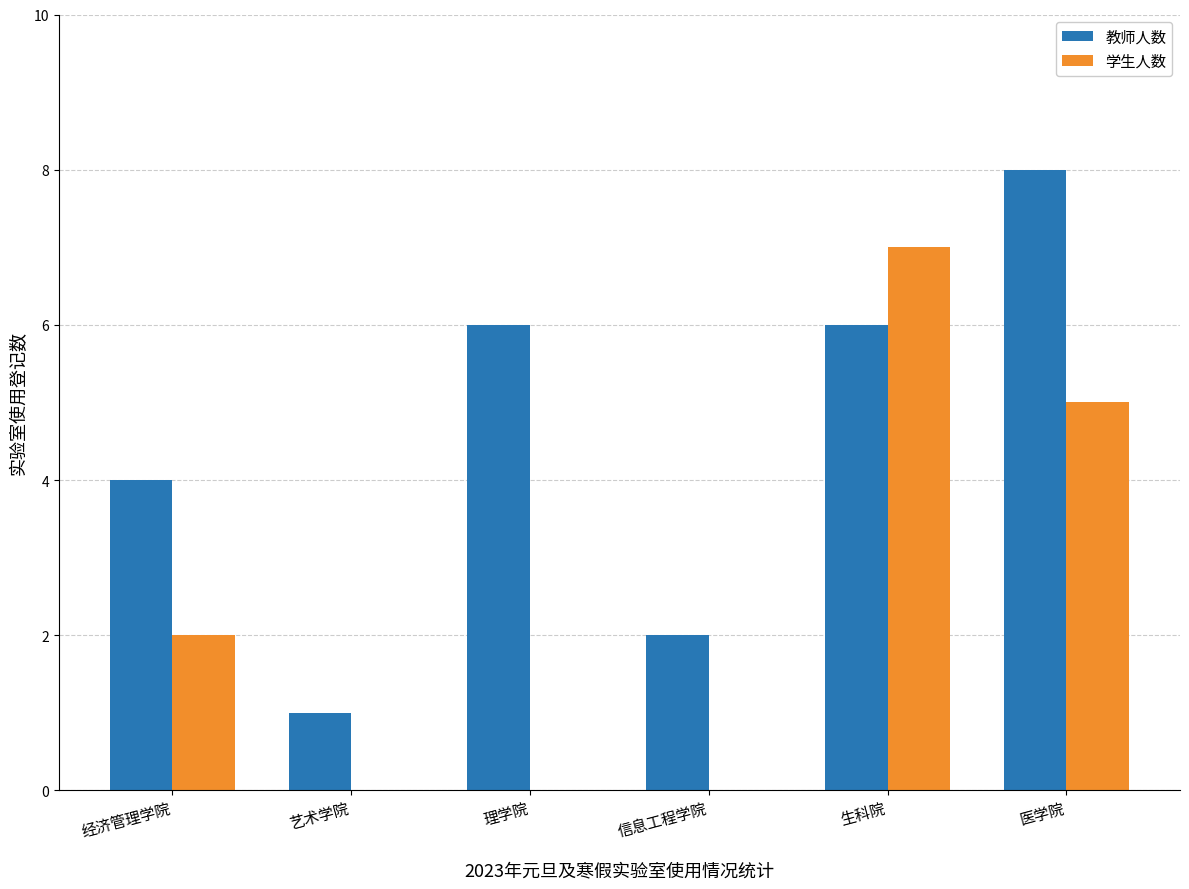

What is the sum of the 学生人数 values at 生科院 and 经济管理学院?

9